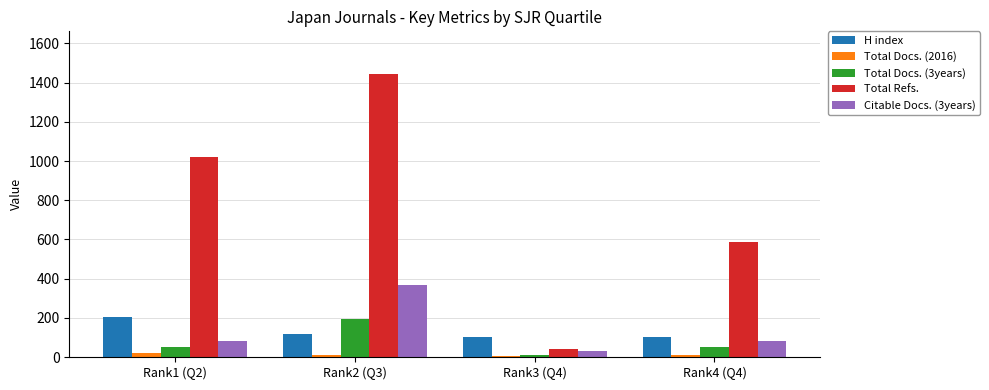

At which category does the chart reach its peak across all series?

Rank2 (Q3)